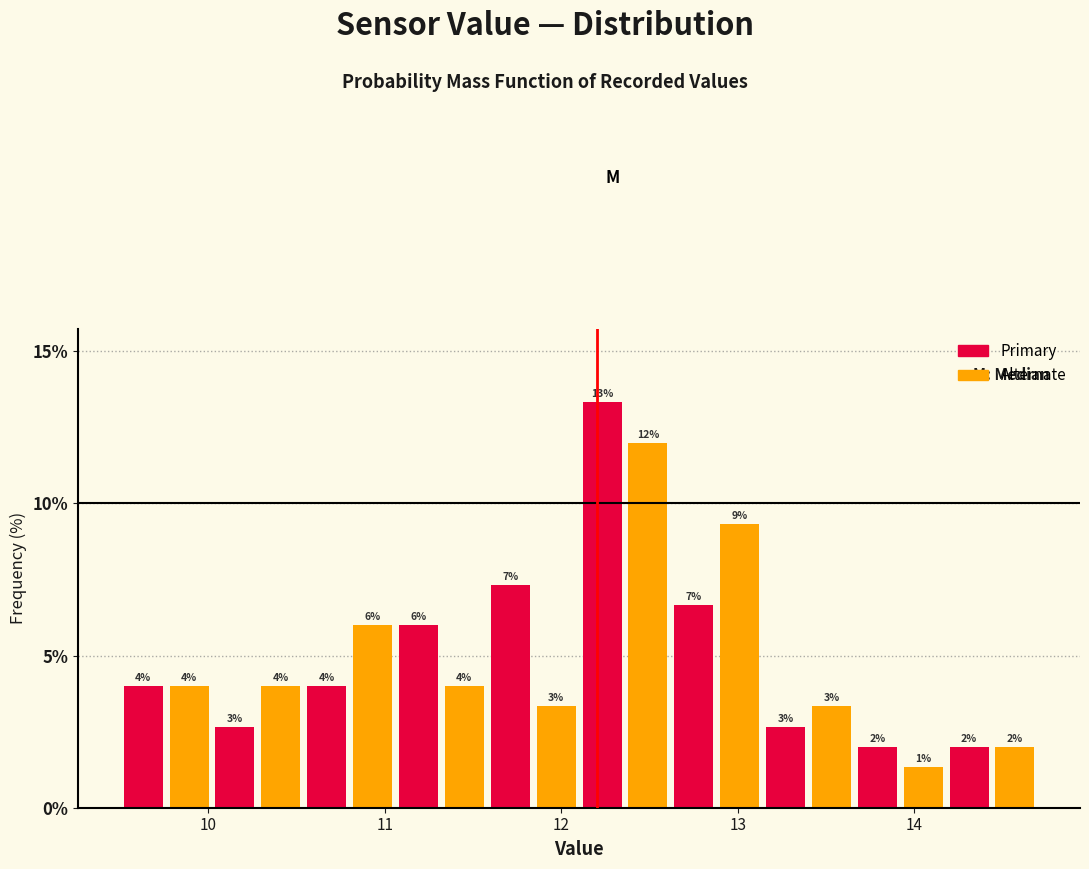

Around what value on the x-axis is the tallest bar? Give the approximate position of its centre, as read against the axis.

12.2